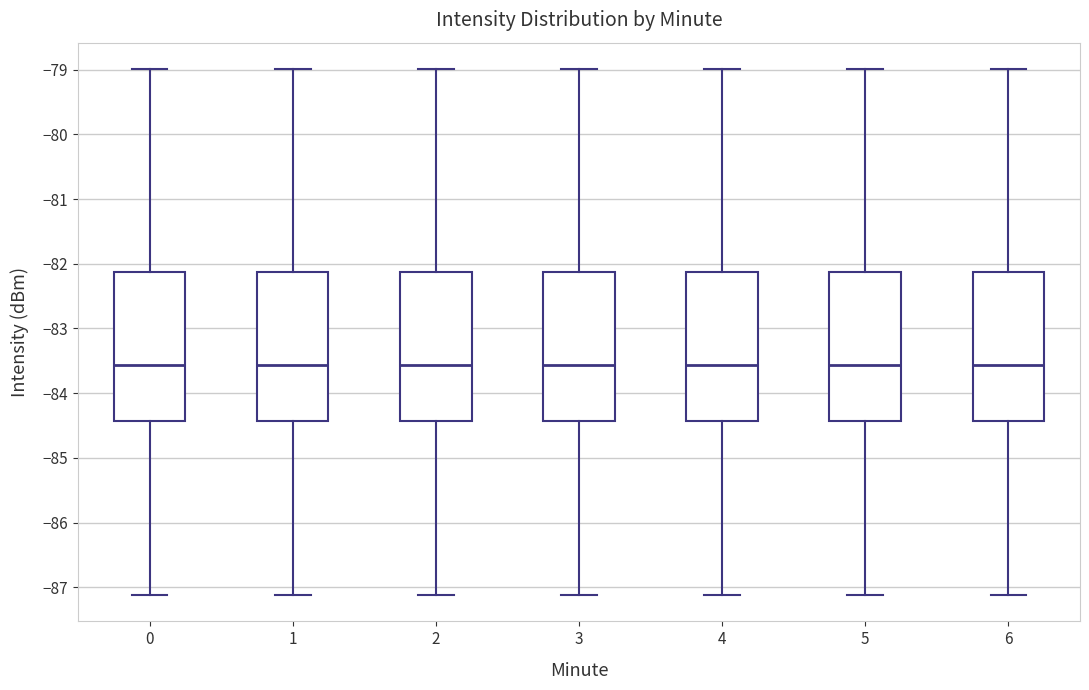

Where is the upper edge of the box at x = 6 on the y-axis? The values are not printed on the chart, so give them approximately, as read against the axis.

-82.1